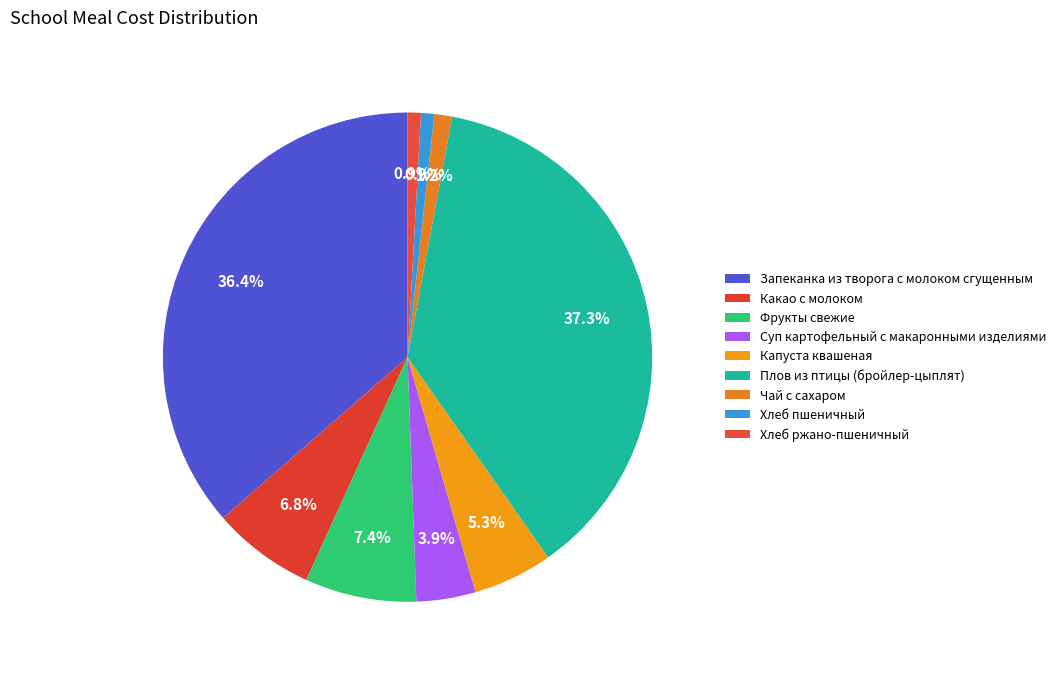

Is it true that Хлеб пшеничный is 1% of the pie?

True